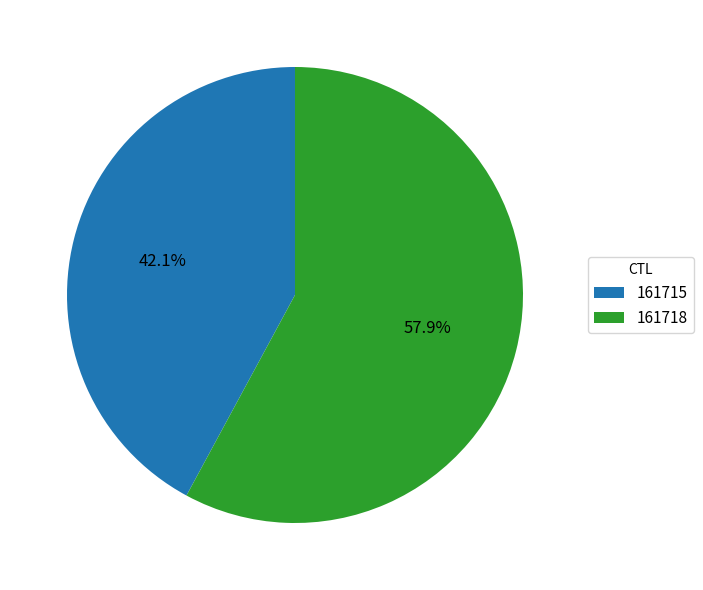

How many slices are in this pie chart?

2